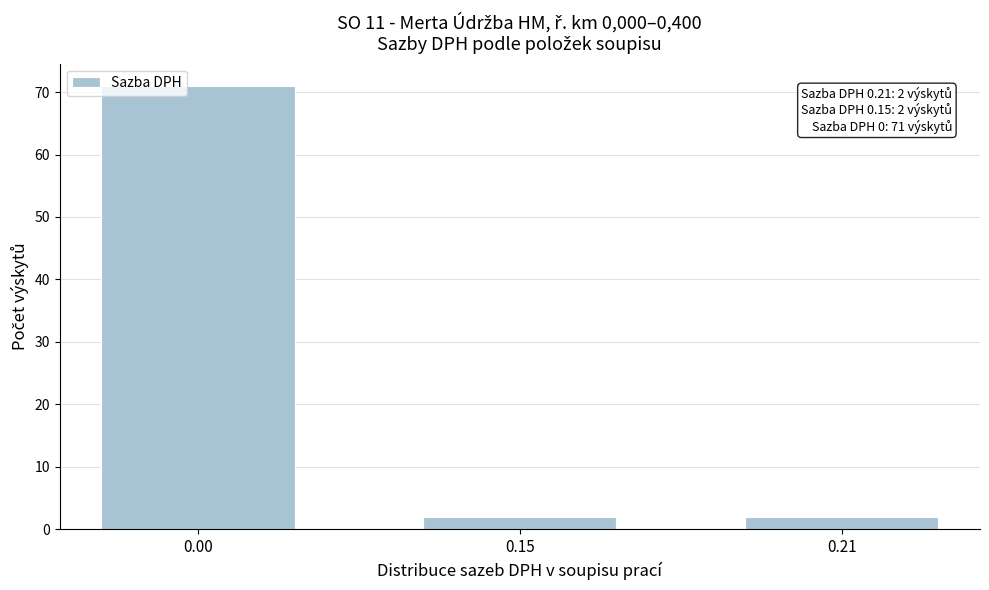

Reading left to right, list all the values displayed in this chart.

0.00=71	0.15=2	0.21=2